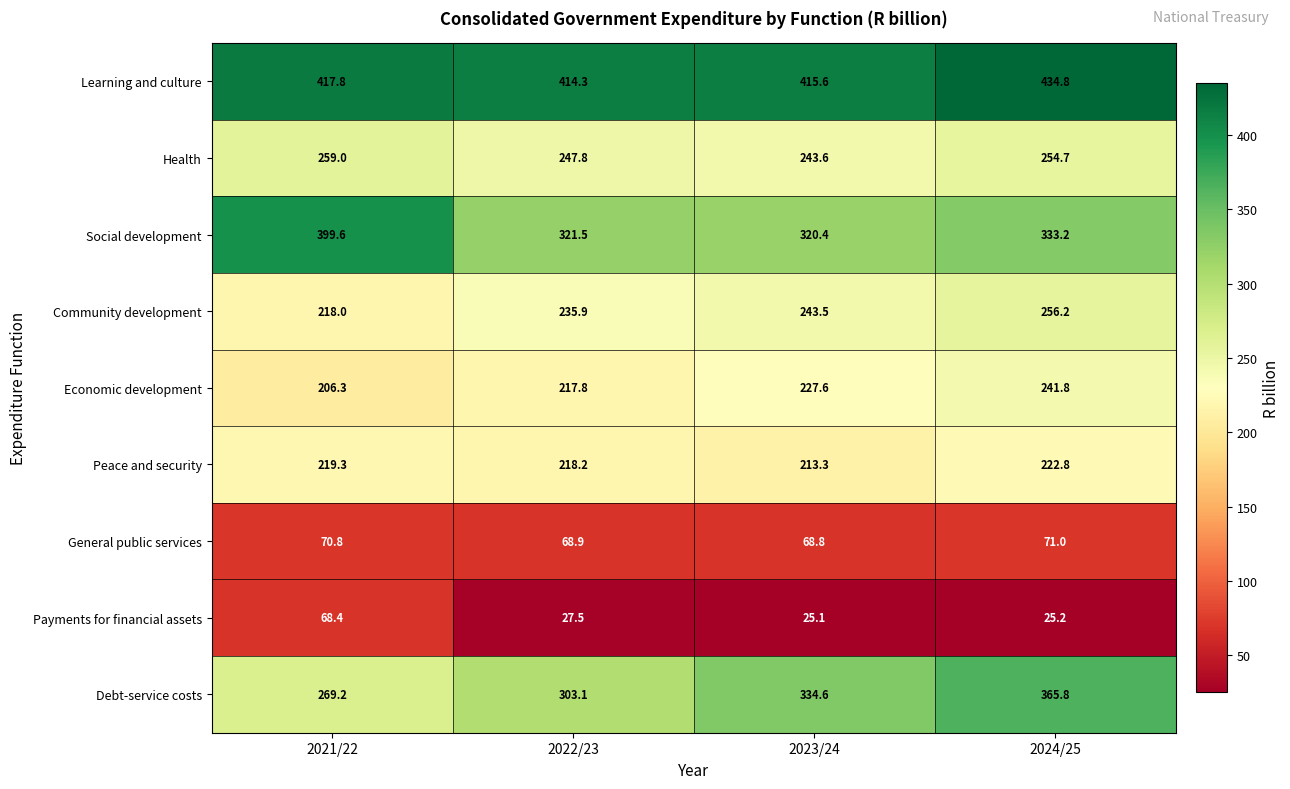

True or false: Social development has a value of 333.2 at 2024/25.

True